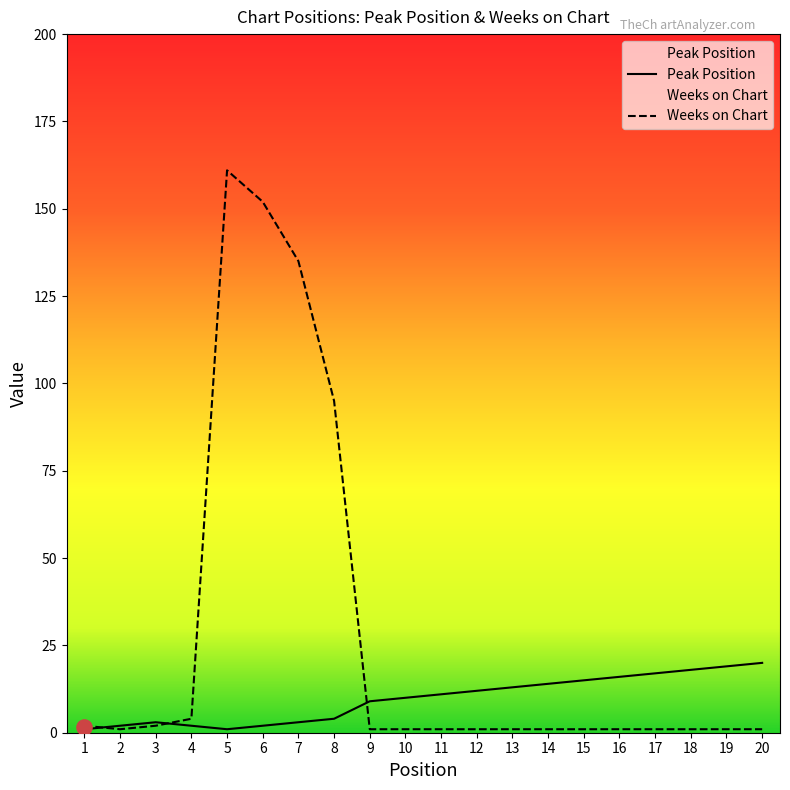

Which series has the largest total across all categories?

Weeks on Chart